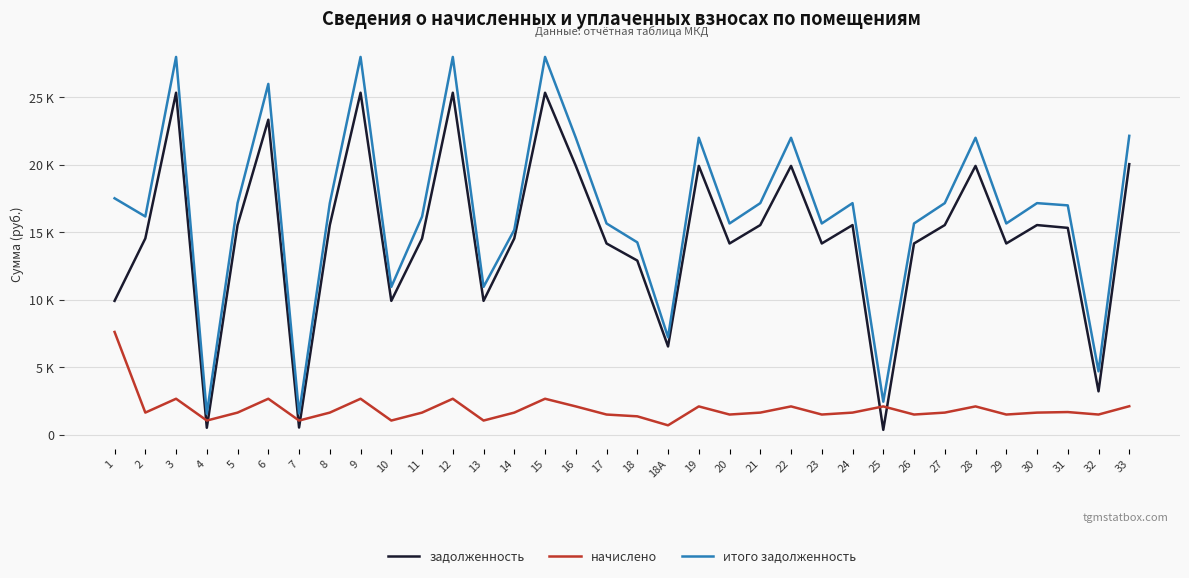

Is this an area chart (filled region under the line)?

No